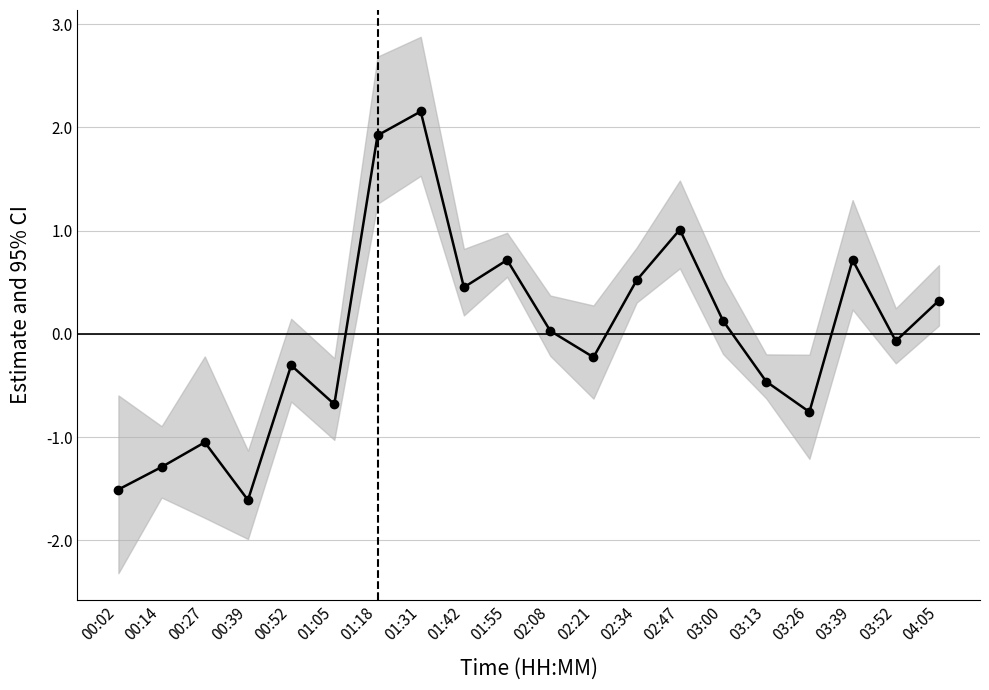

Between 03:13 and 01:05, which is larger?

03:13